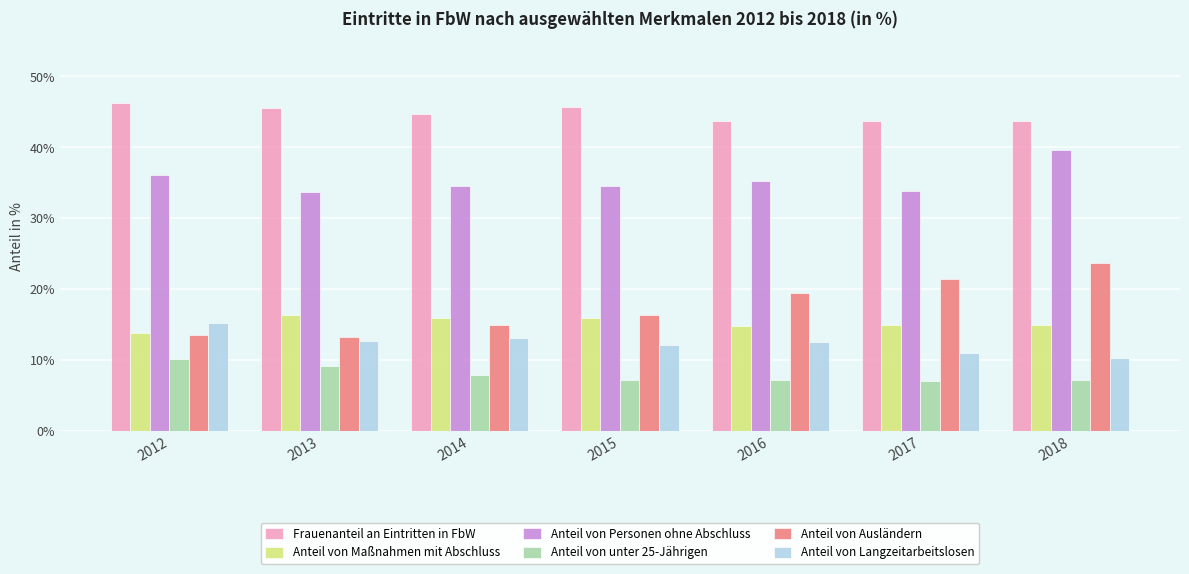

Rank the series at 2016 from highest to lowest value.

Frauenanteil an Eintritten in FbW, Anteil von Personen ohne Abschluss, Anteil von Ausländern, Anteil von Maßnahmen mit Abschluss, Anteil von Langzeitarbeitslosen, Anteil von unter 25-Jährigen